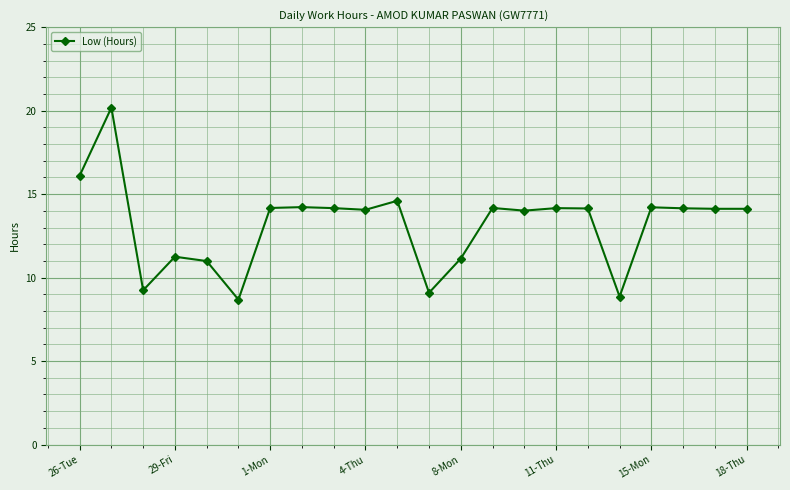

What is the value of the 6th point from the left?

8.7